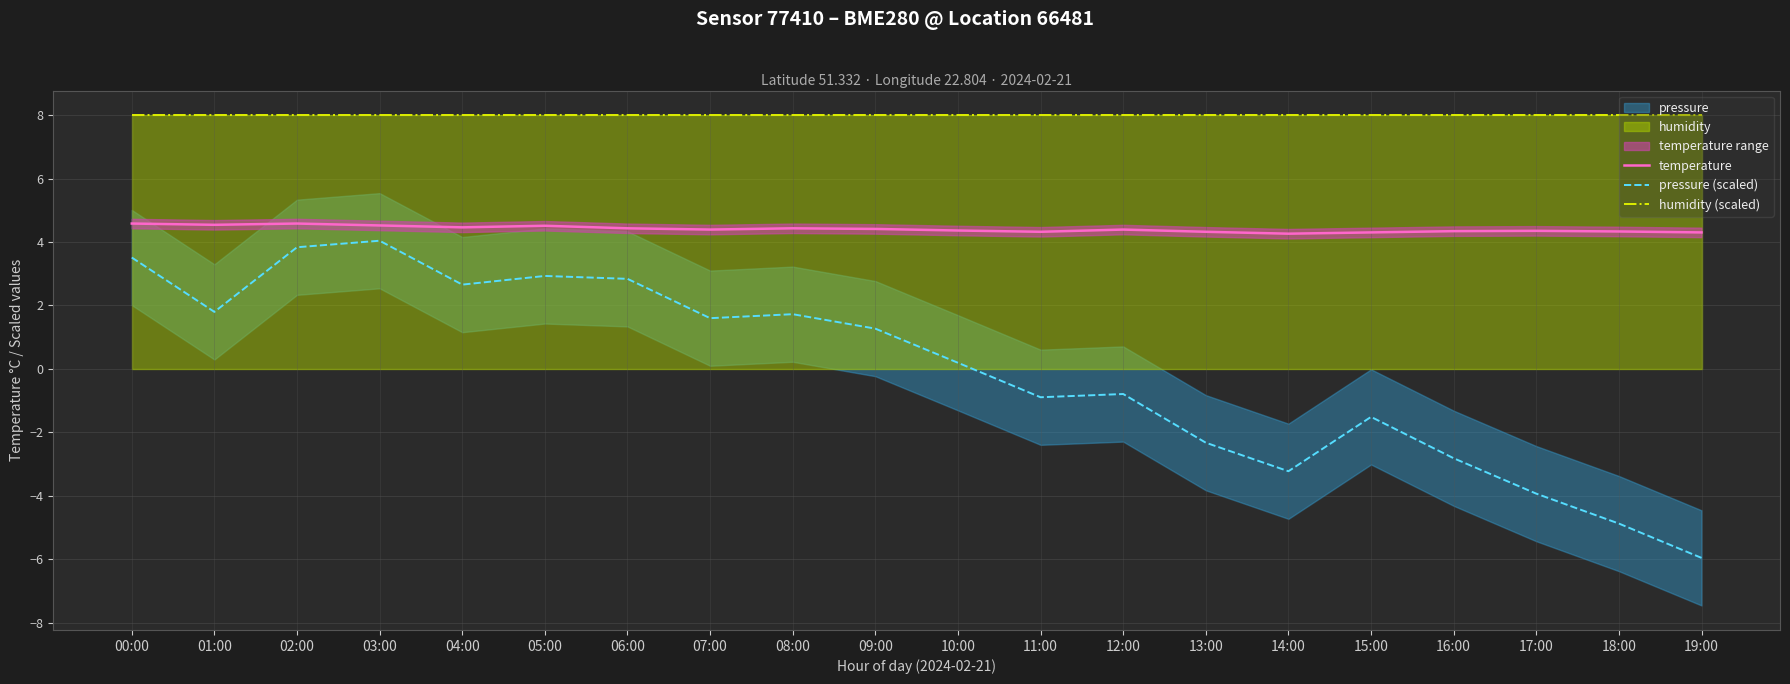

Which has a higher value, 07:00 or 09:00?

09:00